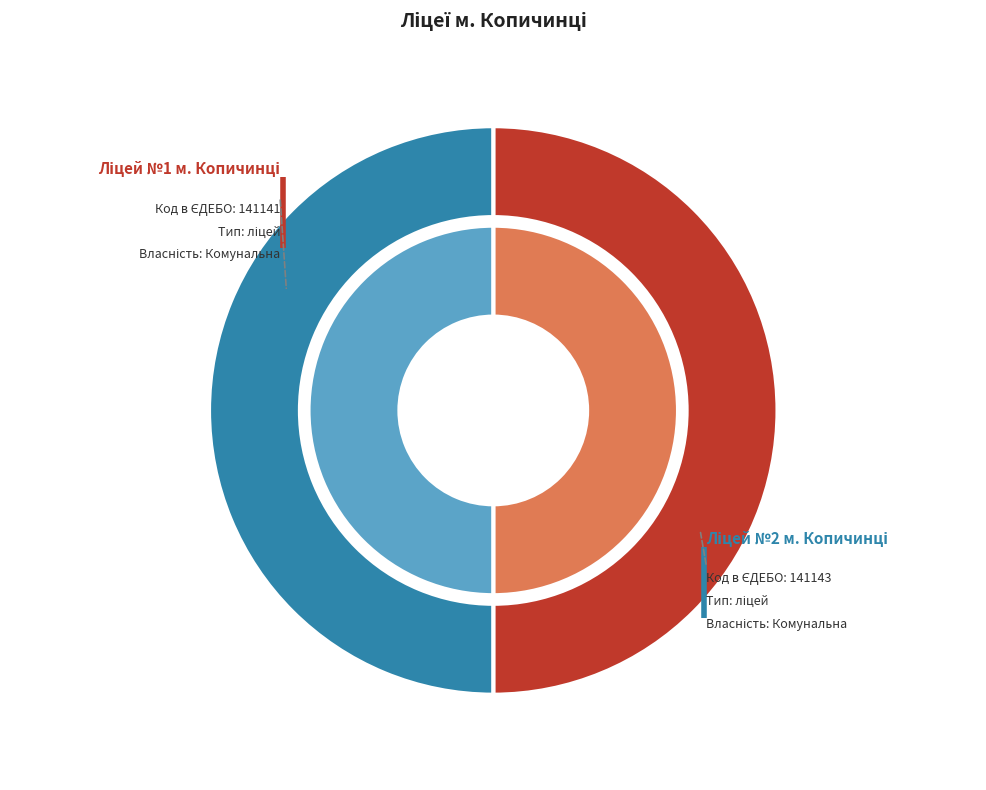

Count the number of slices in the pie.

2